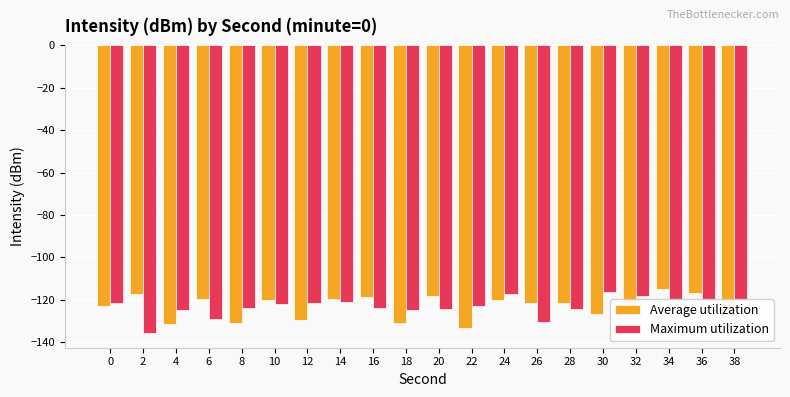

What value does the Average utilization series have at 0?

-122.8